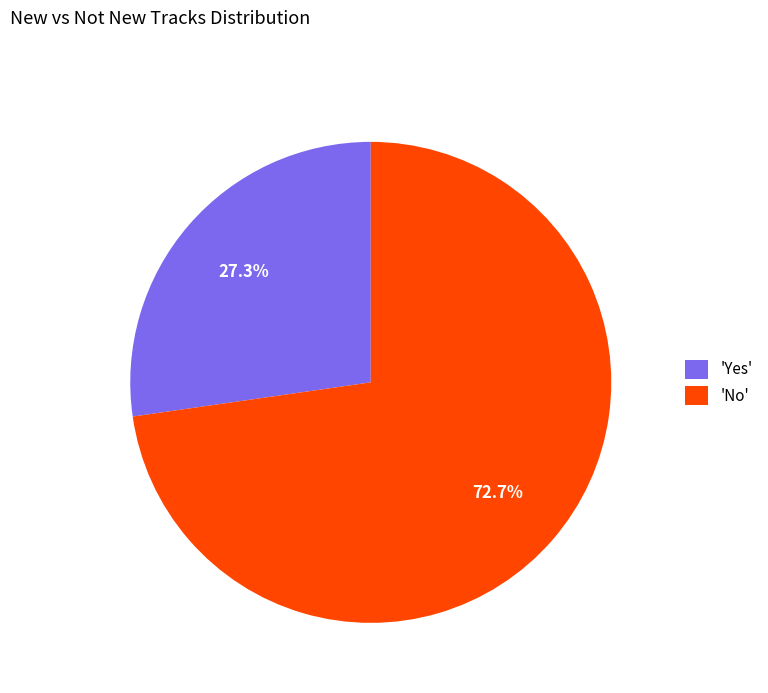

Approximately how many times larger is the value at 'No' compared to 'Yes'?

2.7